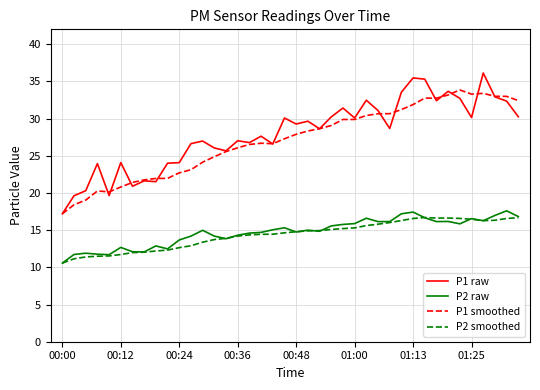

True or false: P1 smoothed and P2 smoothed cross at least once.

False